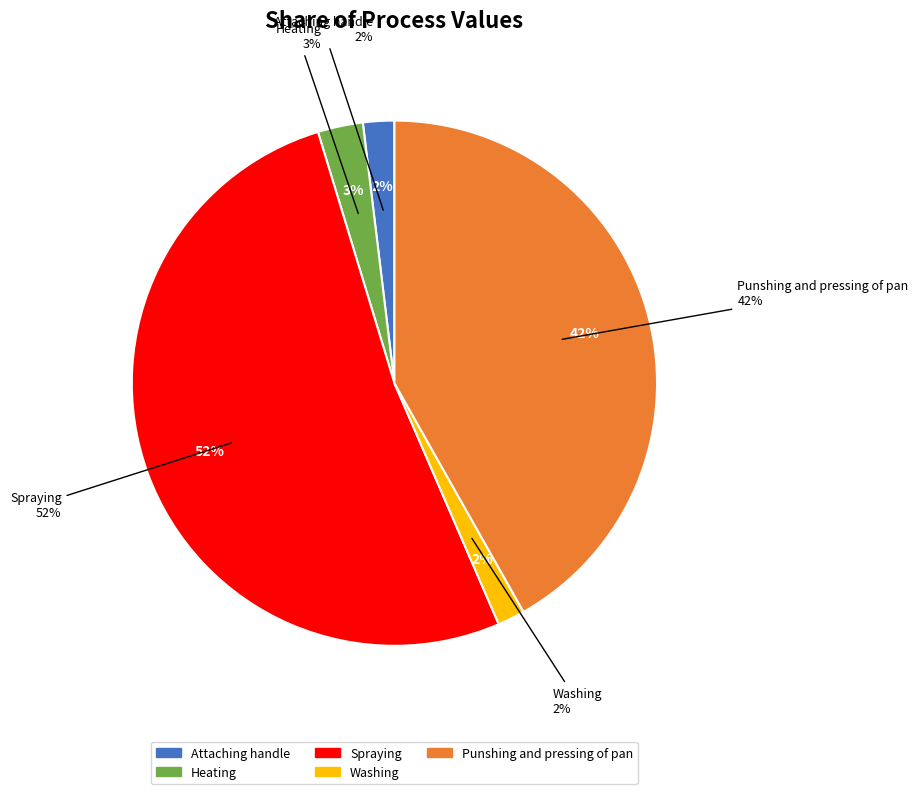

Does Punshing and pressing of pan represent more than half of the total?

No